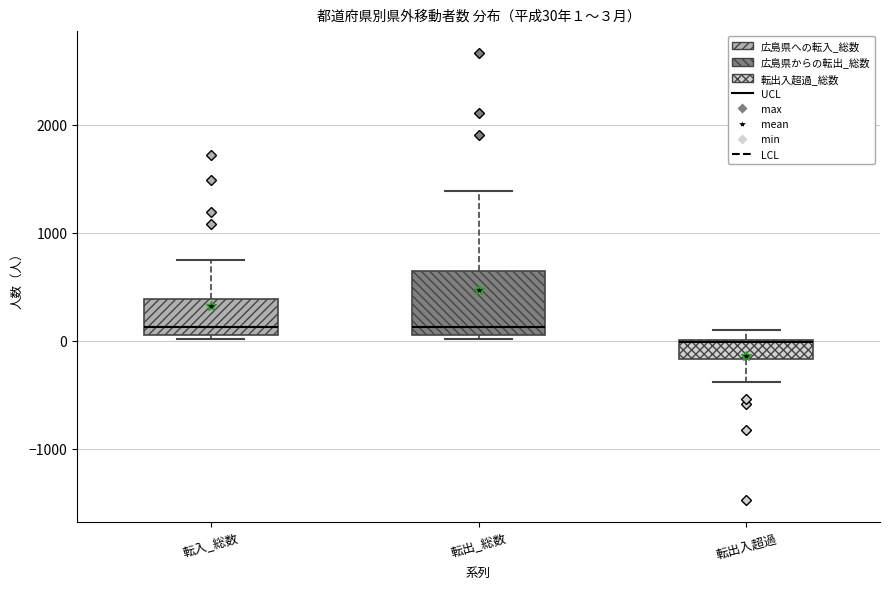

Comparing the boxes themselves (not the whiskers), which one is the tallest?

転出_総数